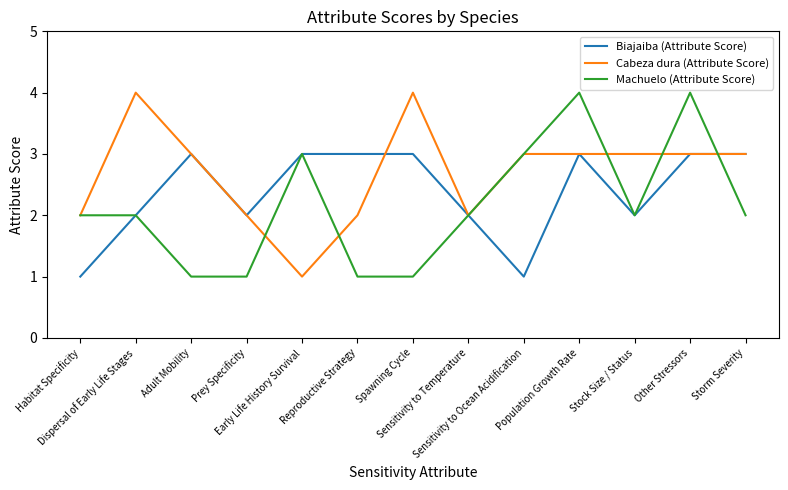

What is the total value across all series at Dispersal of Early Life Stages?

8